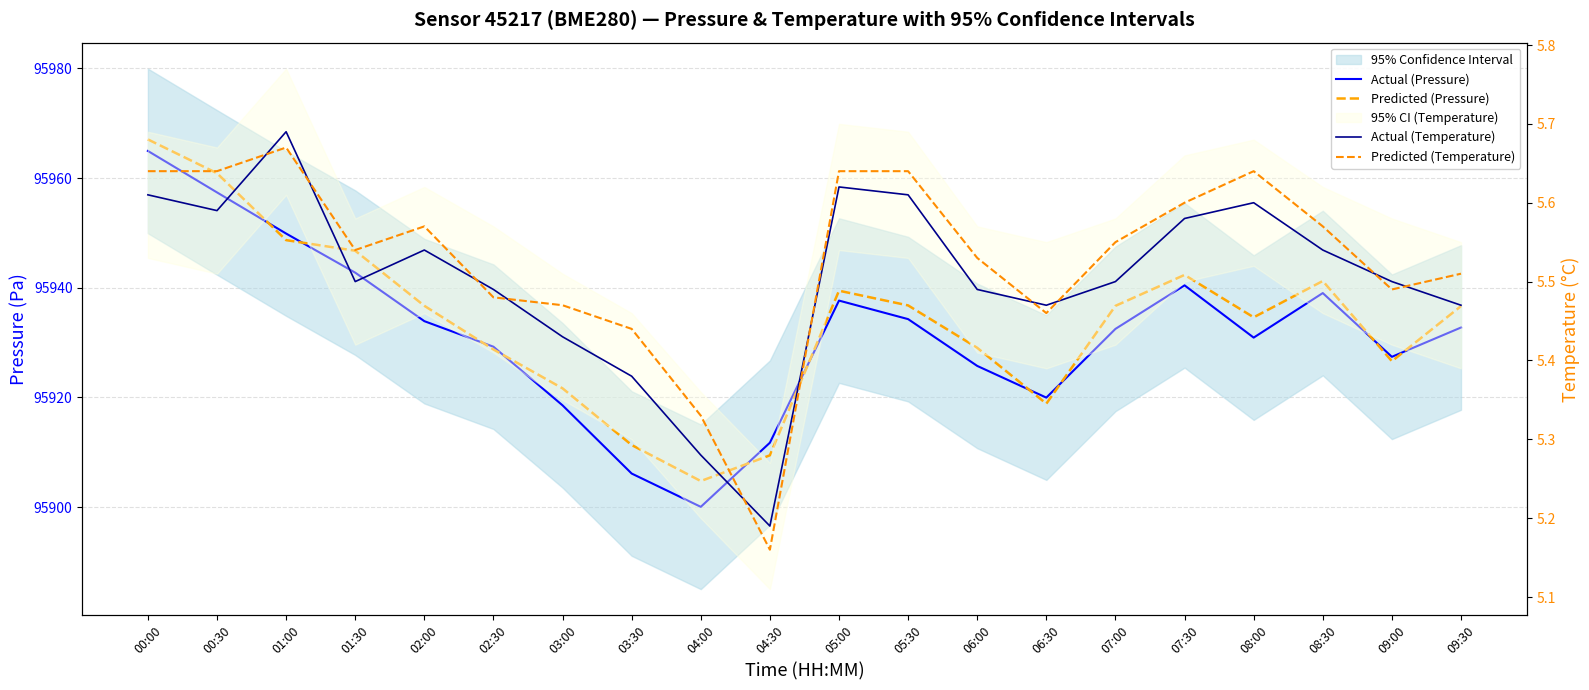

What is the label of the 8th point from the left?

03:30